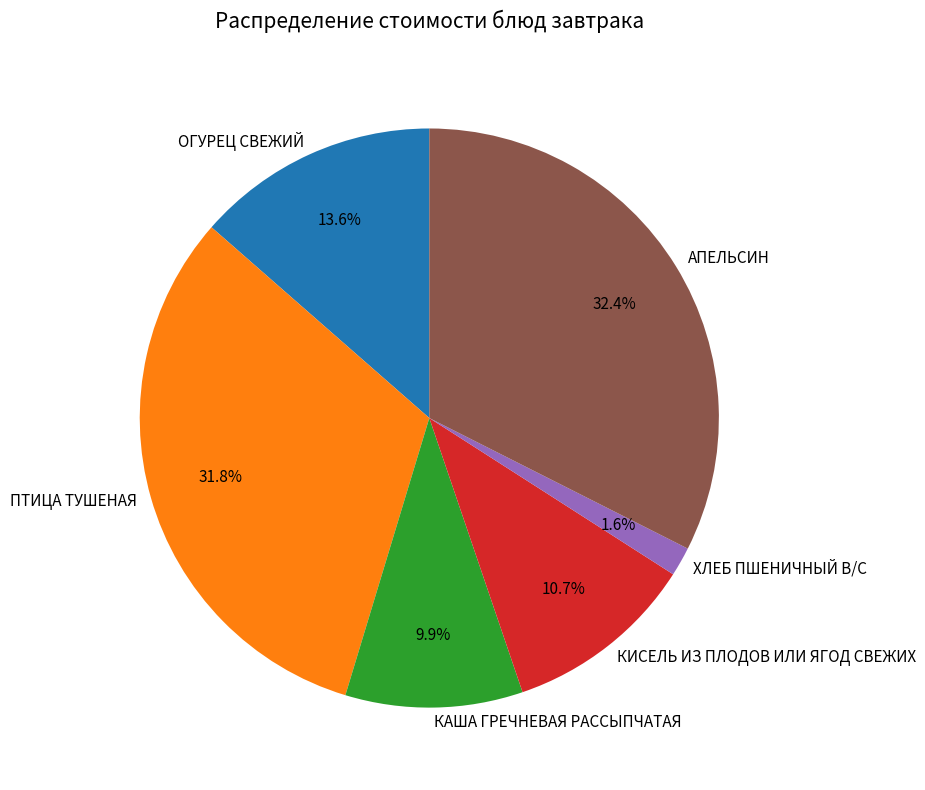

Is ОГУРЕЦ СВЕЖИЙ the majority of the pie?

No